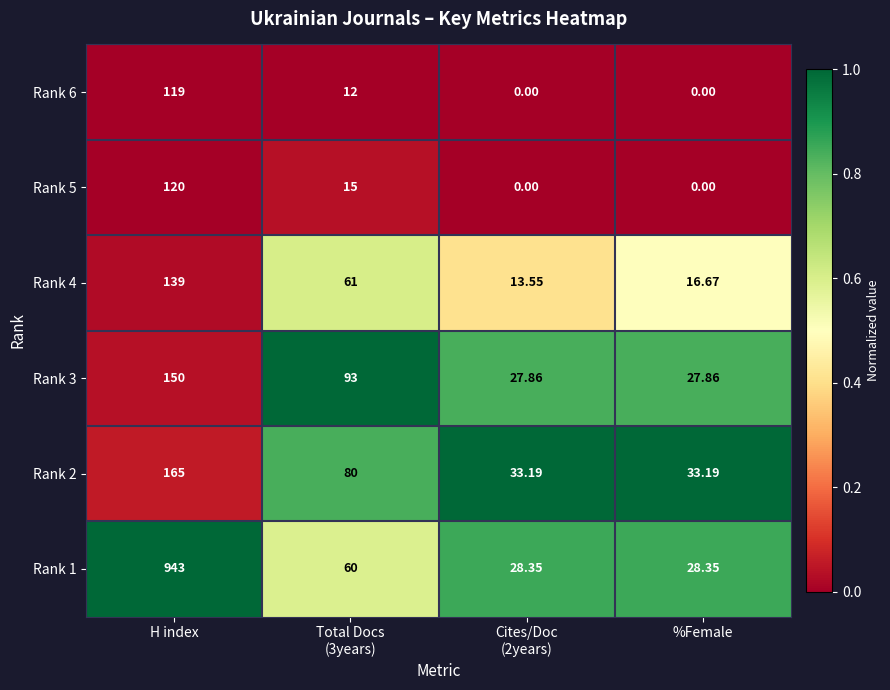

Rank the series at H index from highest to lowest value.

Rank 1, Rank 2, Rank 3, Rank 4, Rank 5, Rank 6